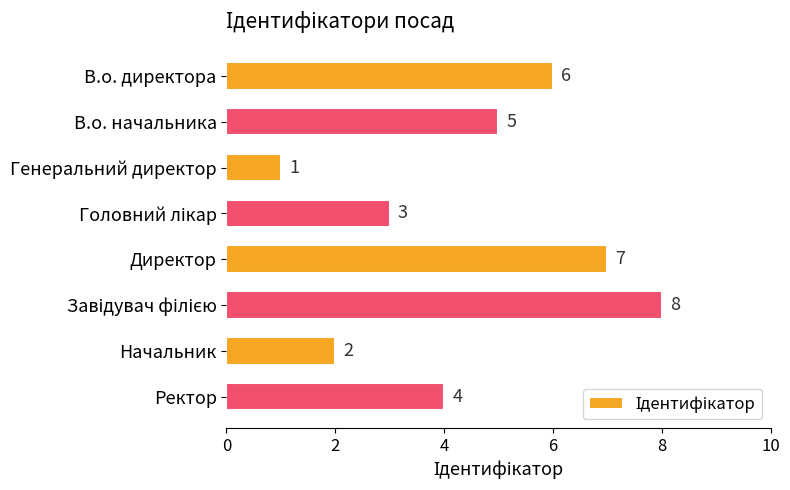

What is the smallest value displayed?

1